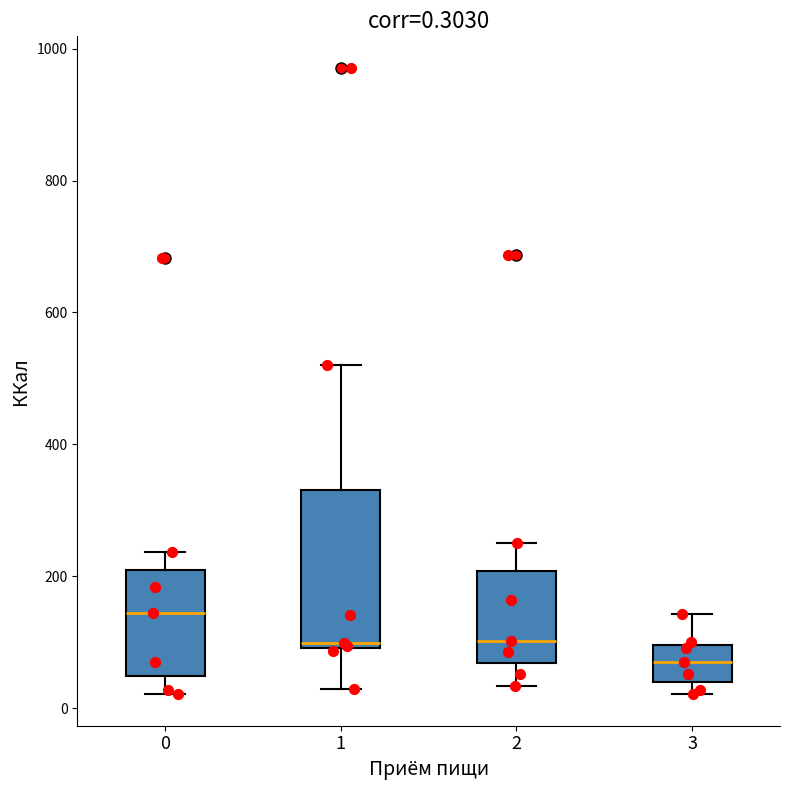

Comparing the boxes themselves (not the whiskers), which one is the tallest?

1